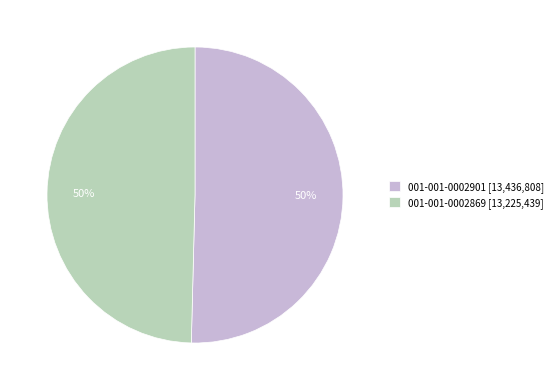

What is the ratio of the value at 001-001-0002869 to the value at 001-001-0002901?

1.0